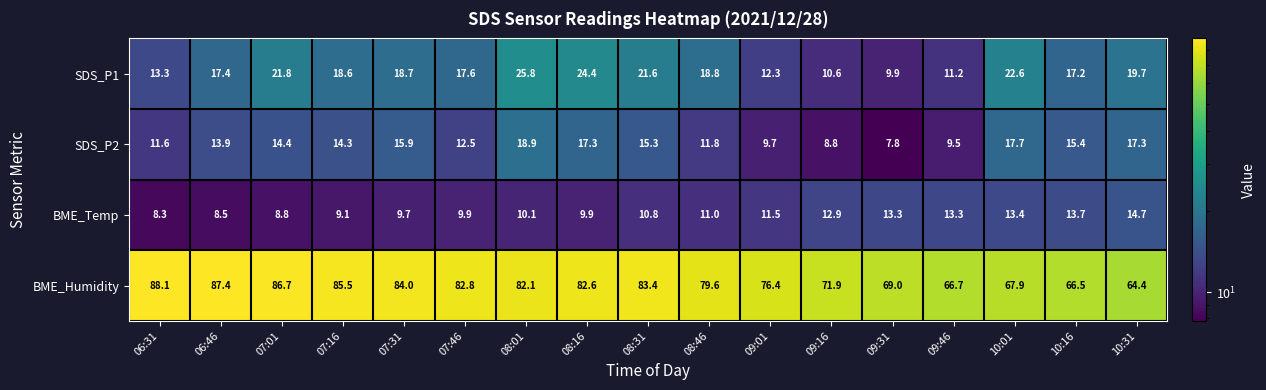

What value does the SDS_P1 series have at 09:01?

12.3